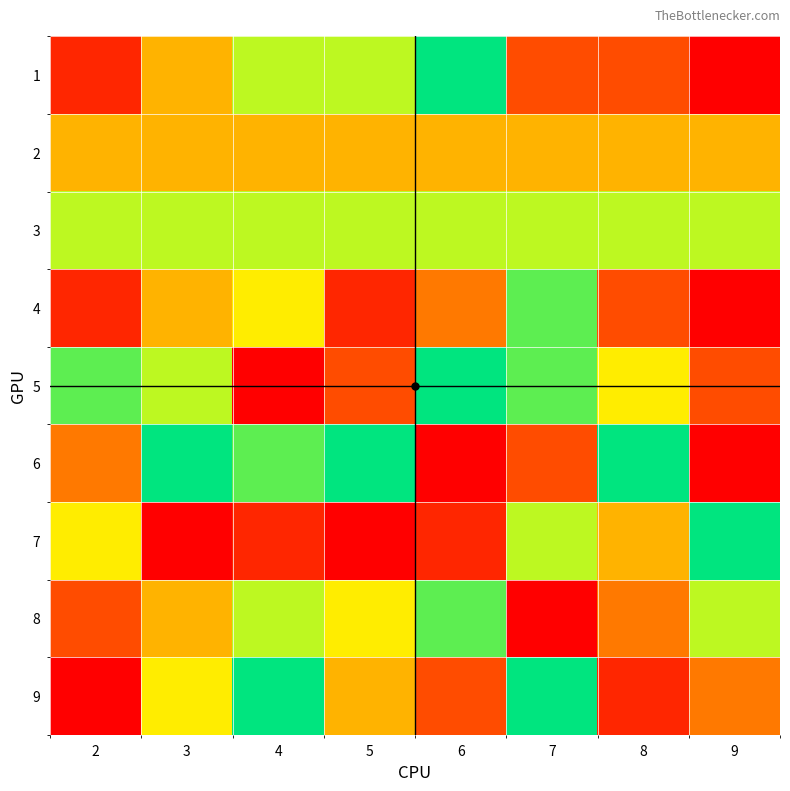

At 7, list the series in order from smallest to largest.

8, 1, 6, 2, 3, 7, 4, 5, 9